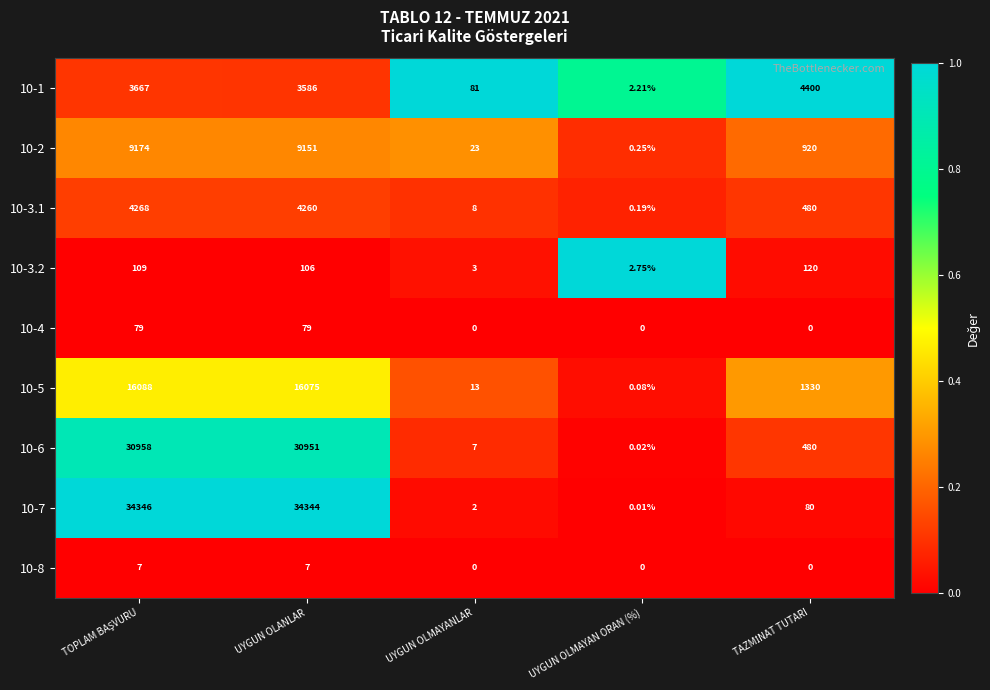

Where is 10-3.2 nearest to the value 61?

UYGUN OLANLAR